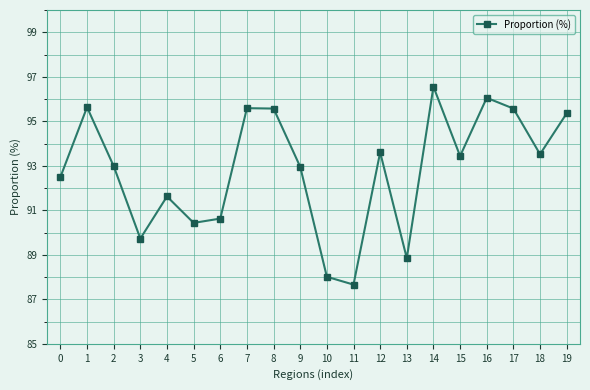

The chart shows a value of 92.5 at 0. True or false?

True